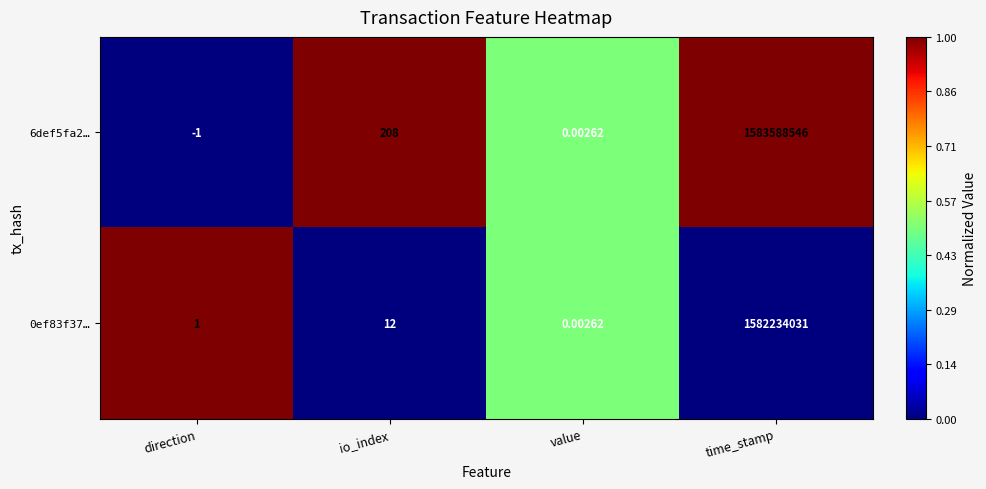

Where is 6def5fa2… nearest to the value 791794272?

io_index